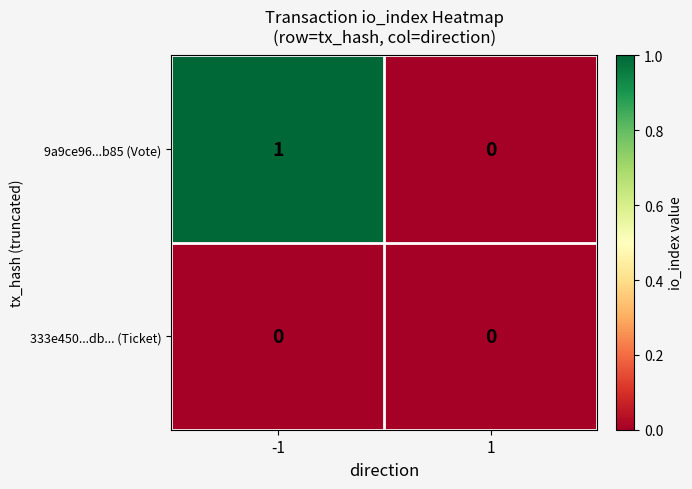

How many series are shown in this chart?

2